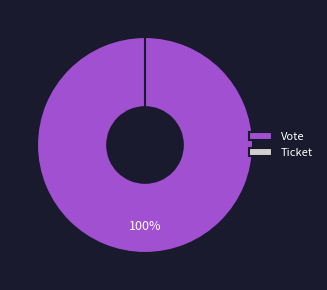

How many segments does this pie chart have?

2